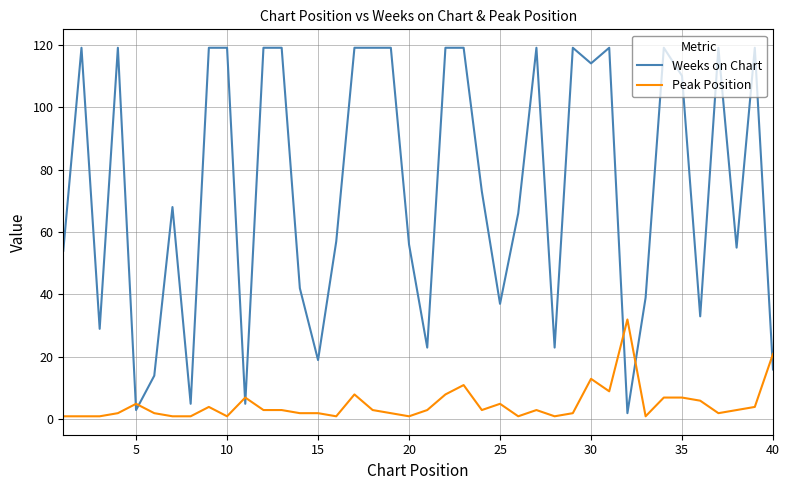

At how many categories does at least one series exceed 100?

19